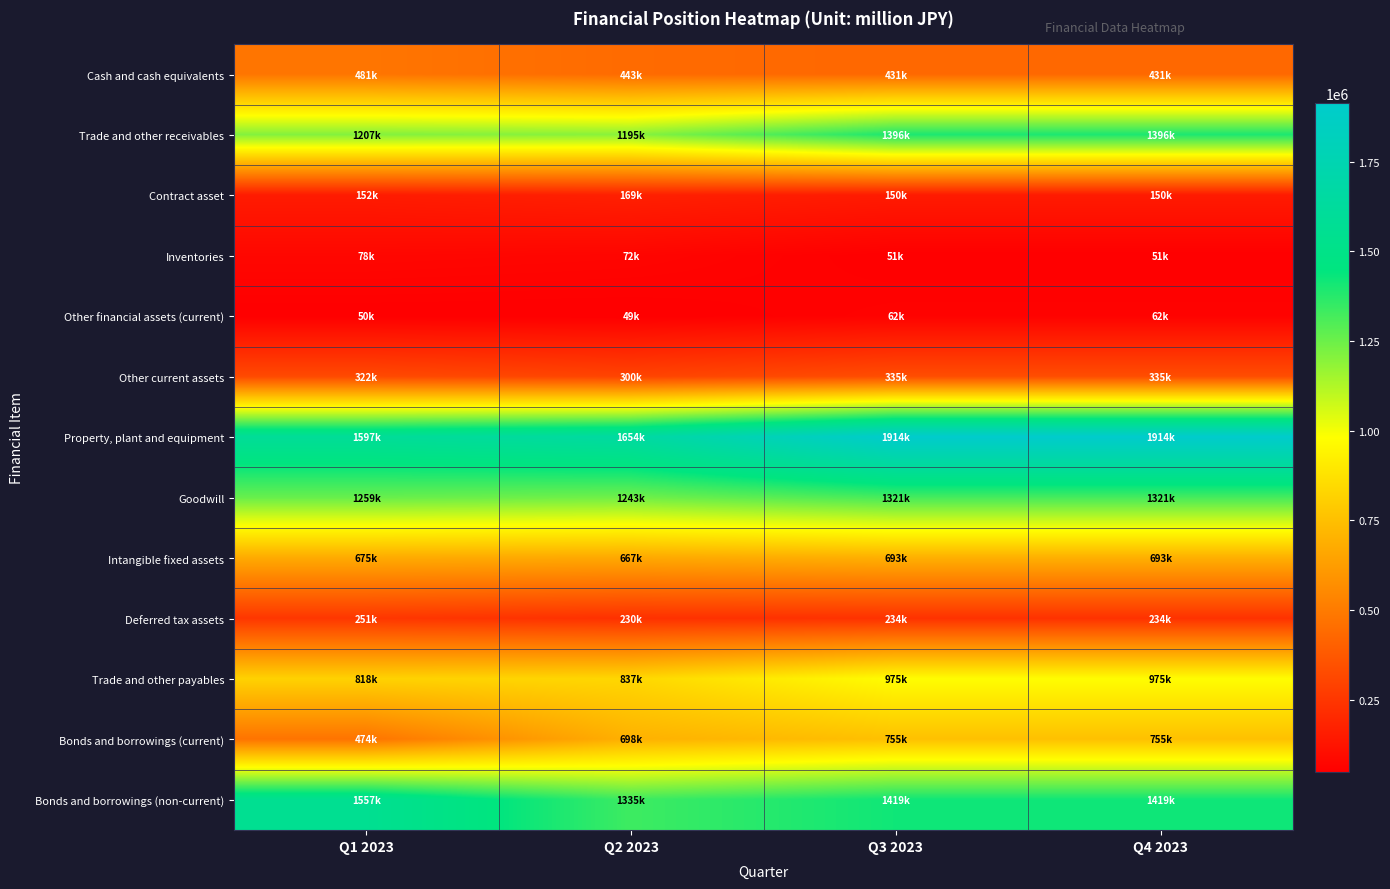

Count the number of categories in the chart.

4